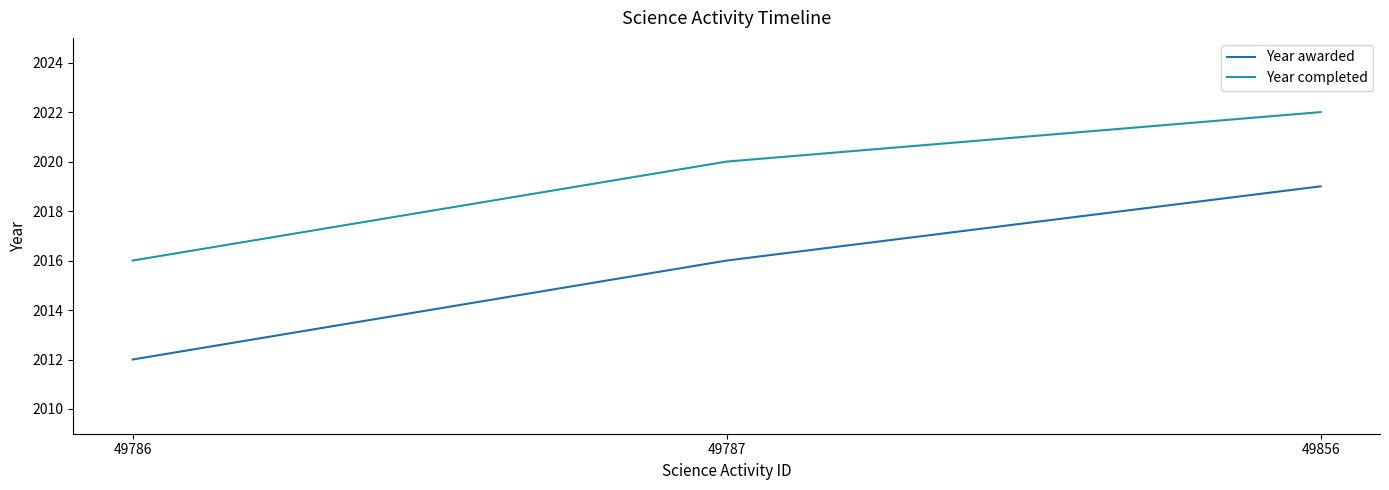

What is the highest value of the Year awarded series?

2019